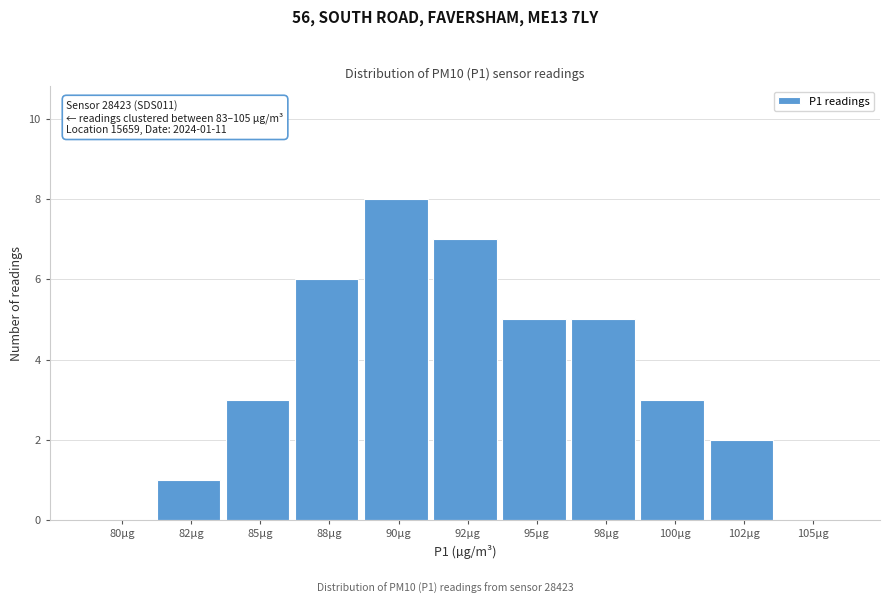

Reading left to right, transcribe all the data shown in this chart.

80µg=0	82µg=1	85µg=3	88µg=6	90µg=8	92µg=7	95µg=5	98µg=5	100µg=3	102µg=2	105µg=0